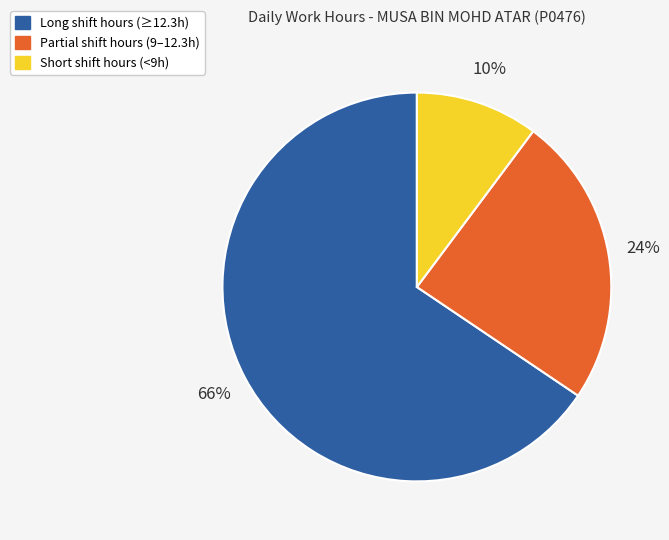

To the nearest percent, what is the average slice percentage?

33%